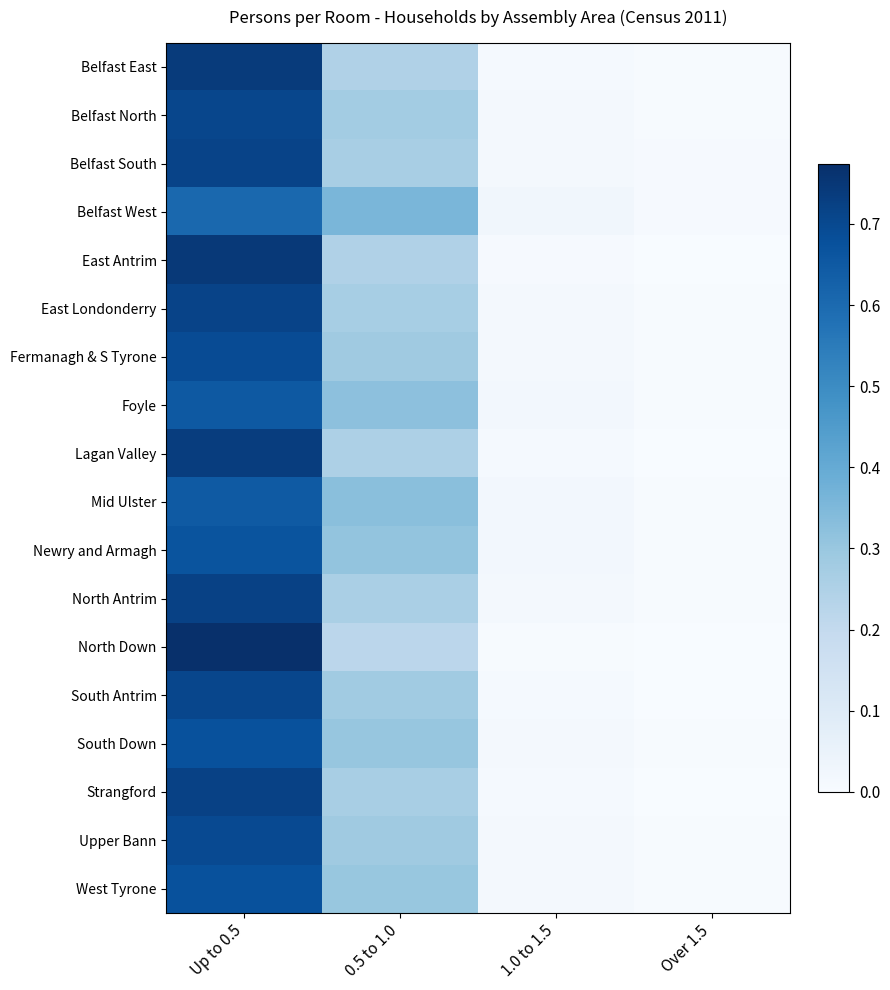

What is the difference between the maximum and second lowest values in the Mid Ulster series?

0.6